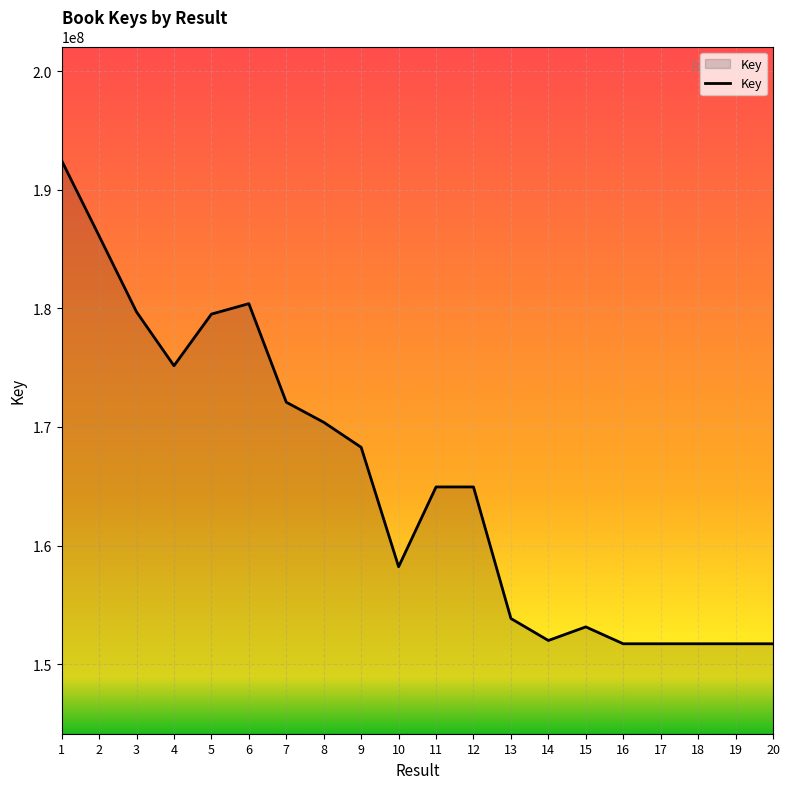

The value at 12 is 164942688. True or false?

True